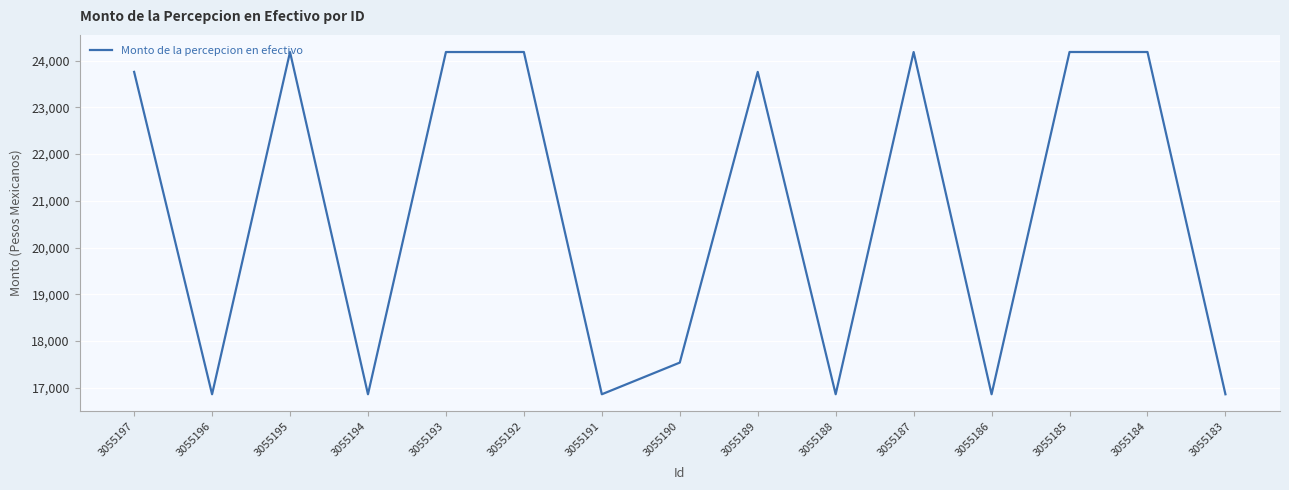

What is the smallest value displayed?

16859.4